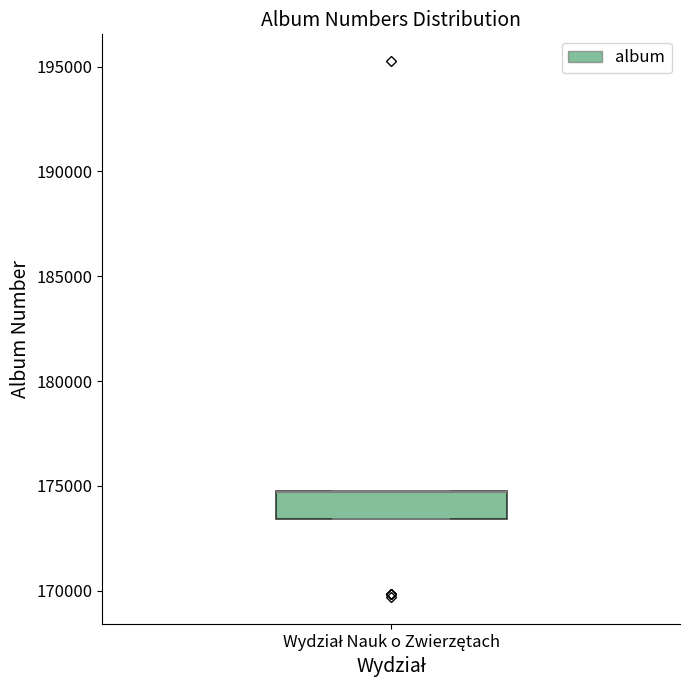

Transcribe this box plot: give where the median line is, the range the box spans, and where the two whiskers end, as read against the y-axis. The values are not printed on the chart, so give them approximately, as read against the axis.

median 174500 (drawn on the box's upper edge), box 173500 to 175000, whiskers 173500 to 175000